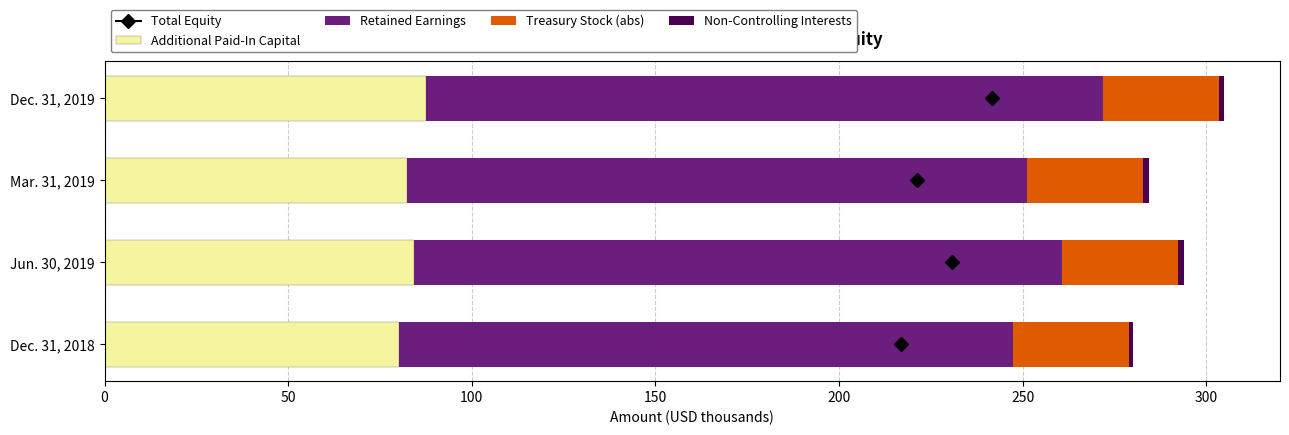

True or false: Additional Paid-In Capital has a value of 87.4 at Dec. 31, 2019.

True